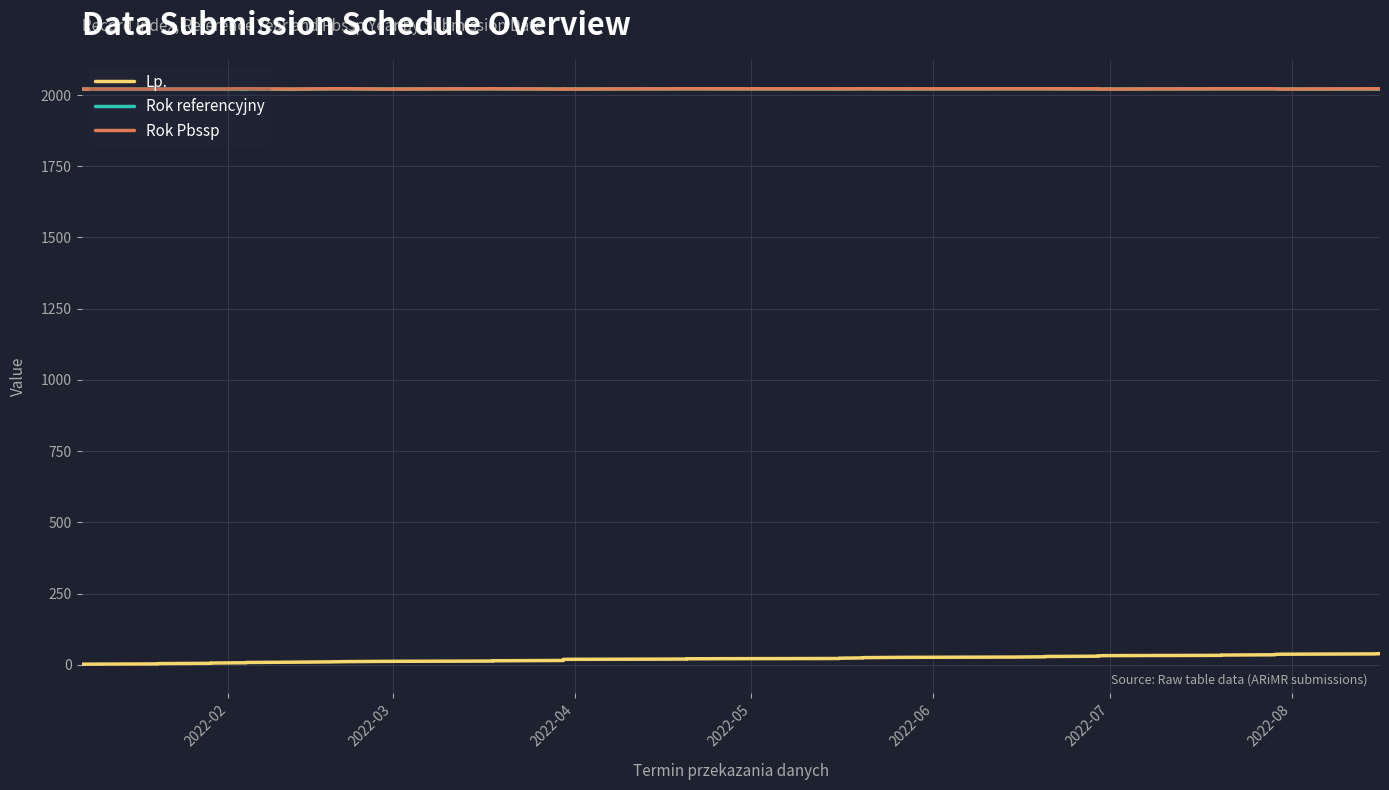

How many data points does each series have?

39